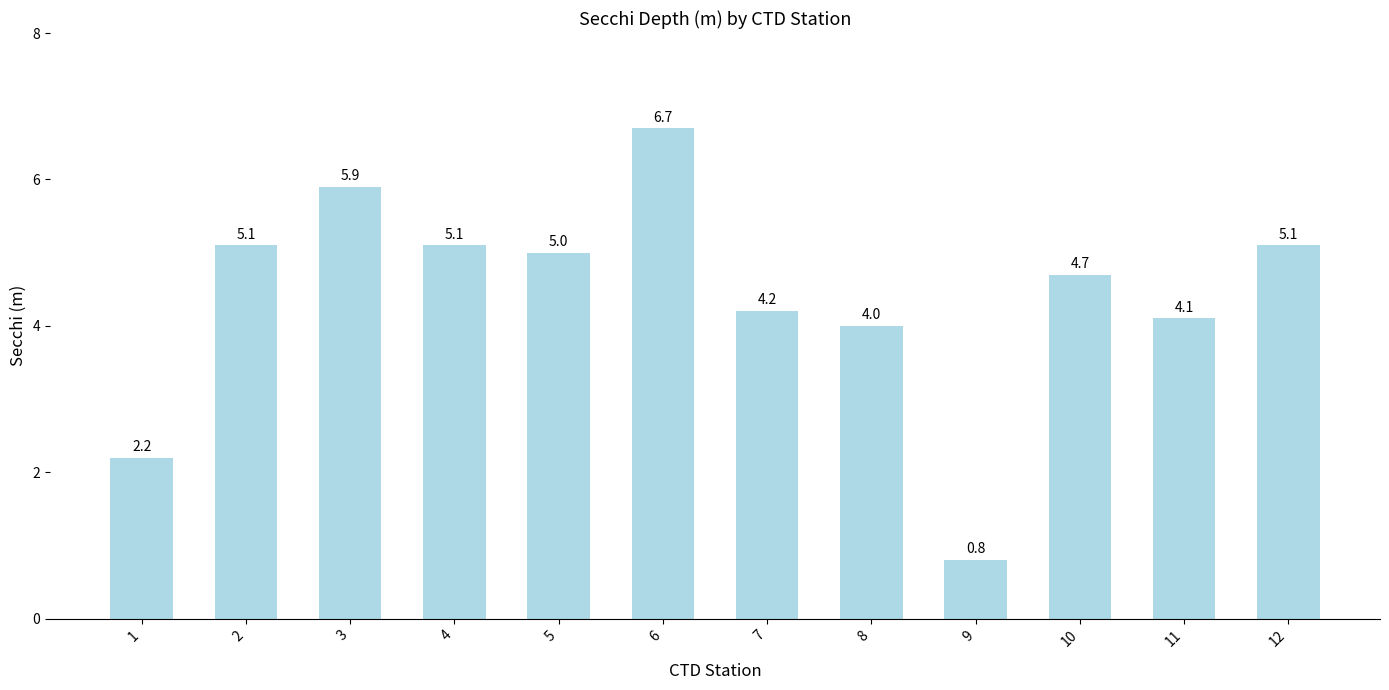

Where does the data first go above 5?

2